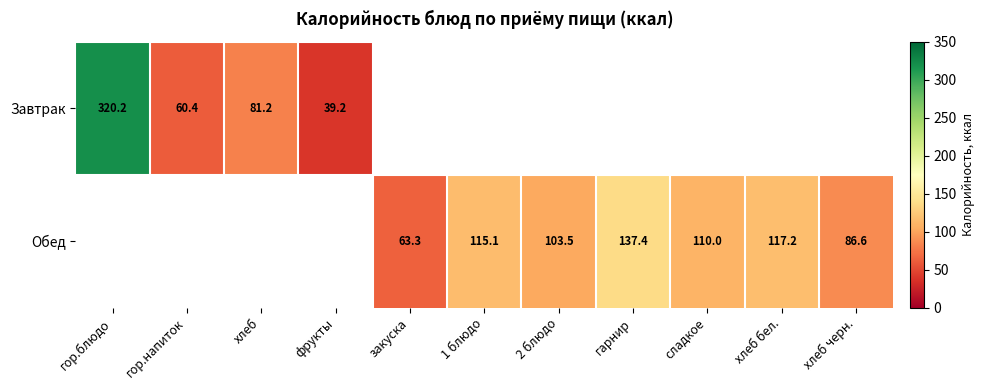

The Обед series shows 117.3 at хлеб черн.. True or false?

False